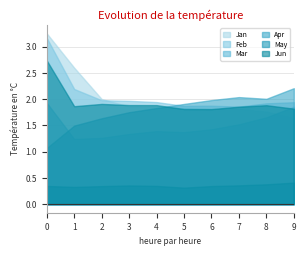

How many intersections are there between Apr and Jan?

1